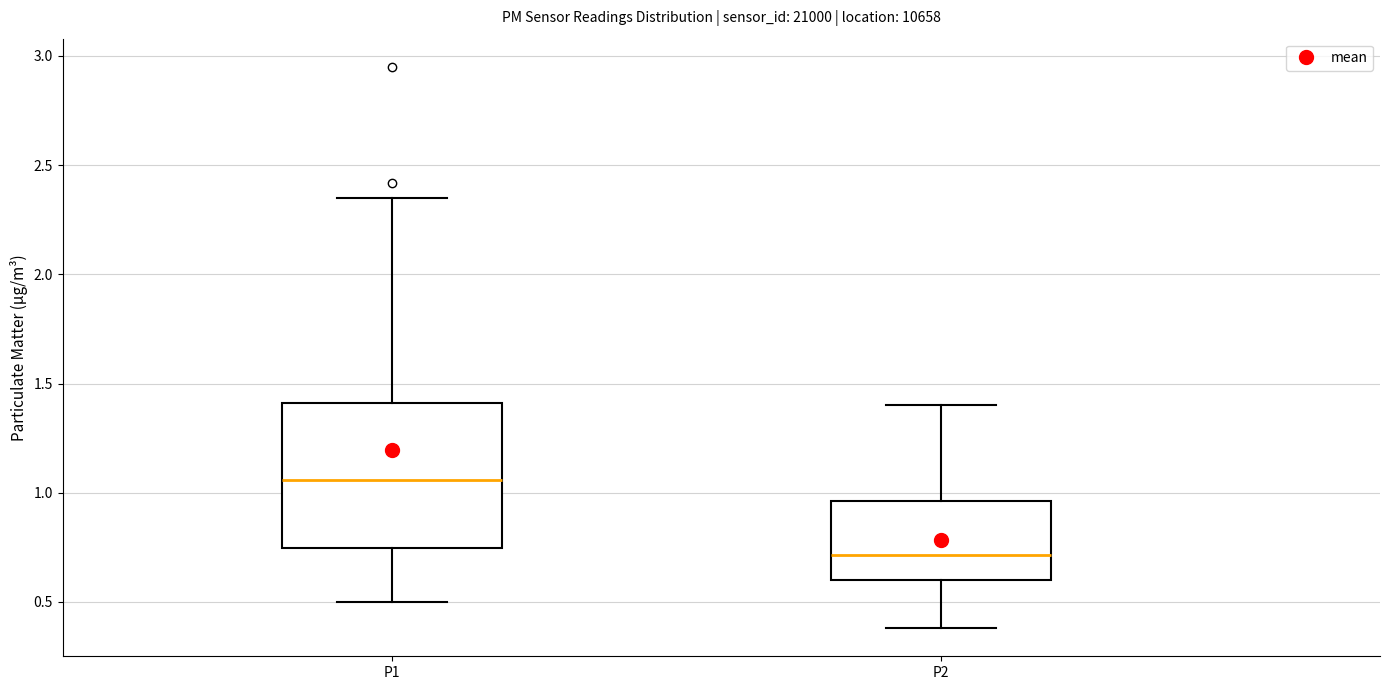

Reading left to right, transcribe this box plot: for each box, give where its median line is, the range the box spans, and where its two whiskers end, as read against the y-axis. The values are not printed on the chart, so give them approximately, as read against the axis.

P1: median 1.05, box 0.75 to 1.40, whiskers 0.50 to 2.35
P2: median 0.70, box 0.60 to 0.95, whiskers 0.40 to 1.40